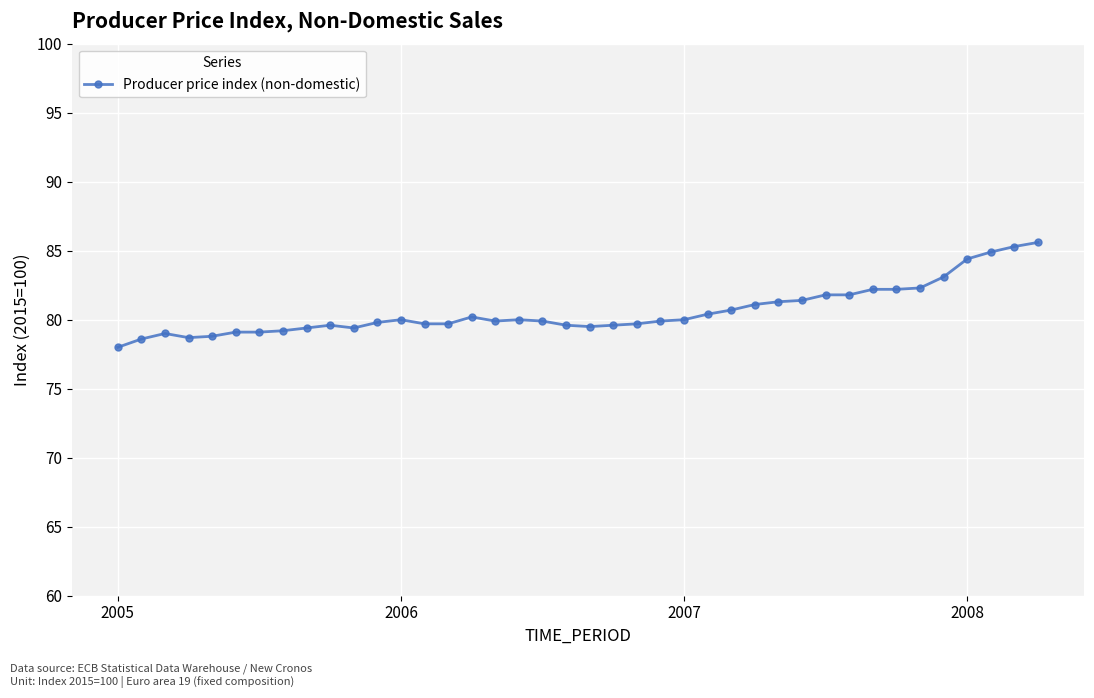

What is the difference between the maximum and minimum values?

7.6